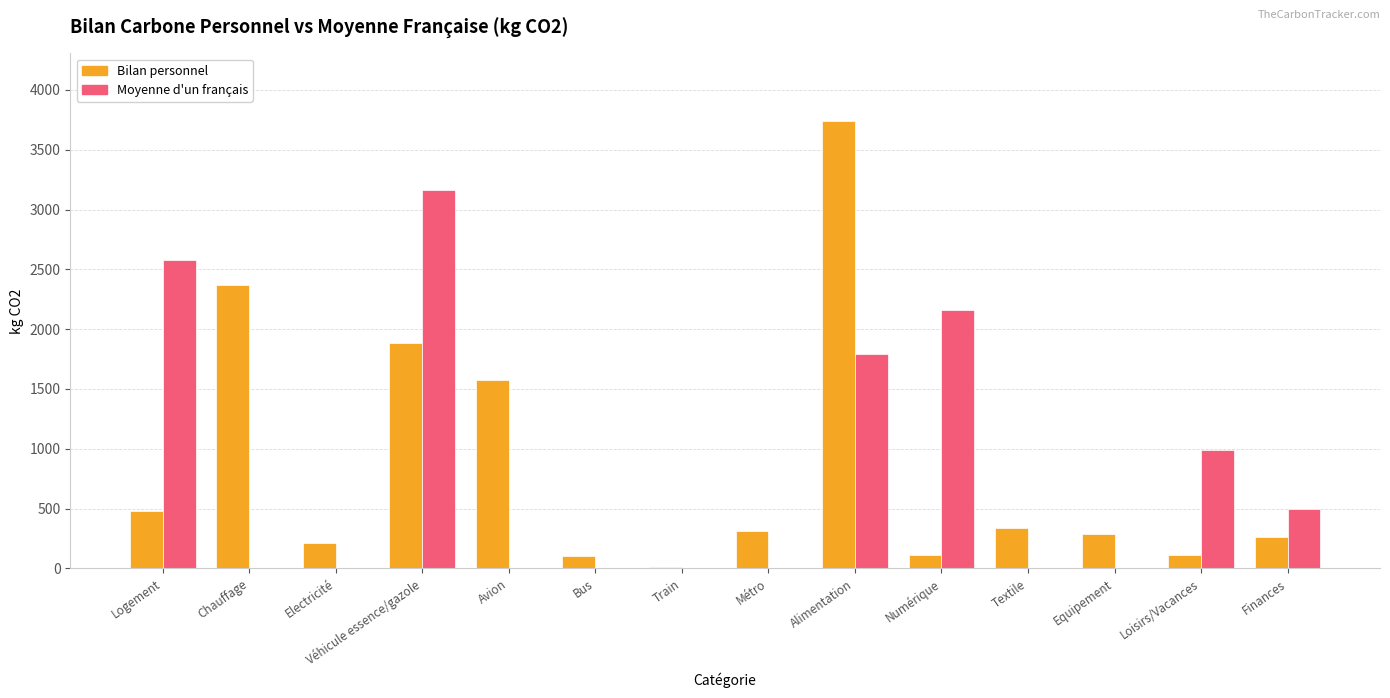

The value of Bilan personnel at Avion is 1022.9. True or false?

False